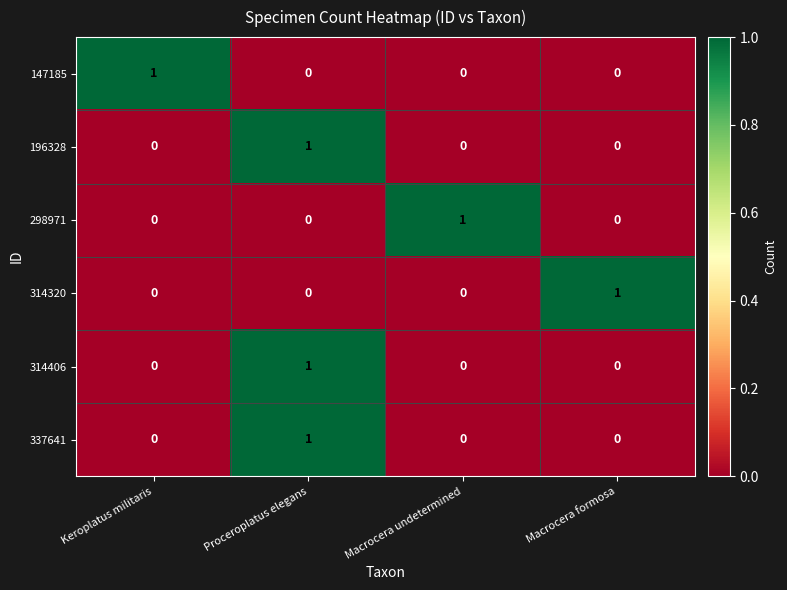

Count the 147185 values in the range 0 to 1.

4